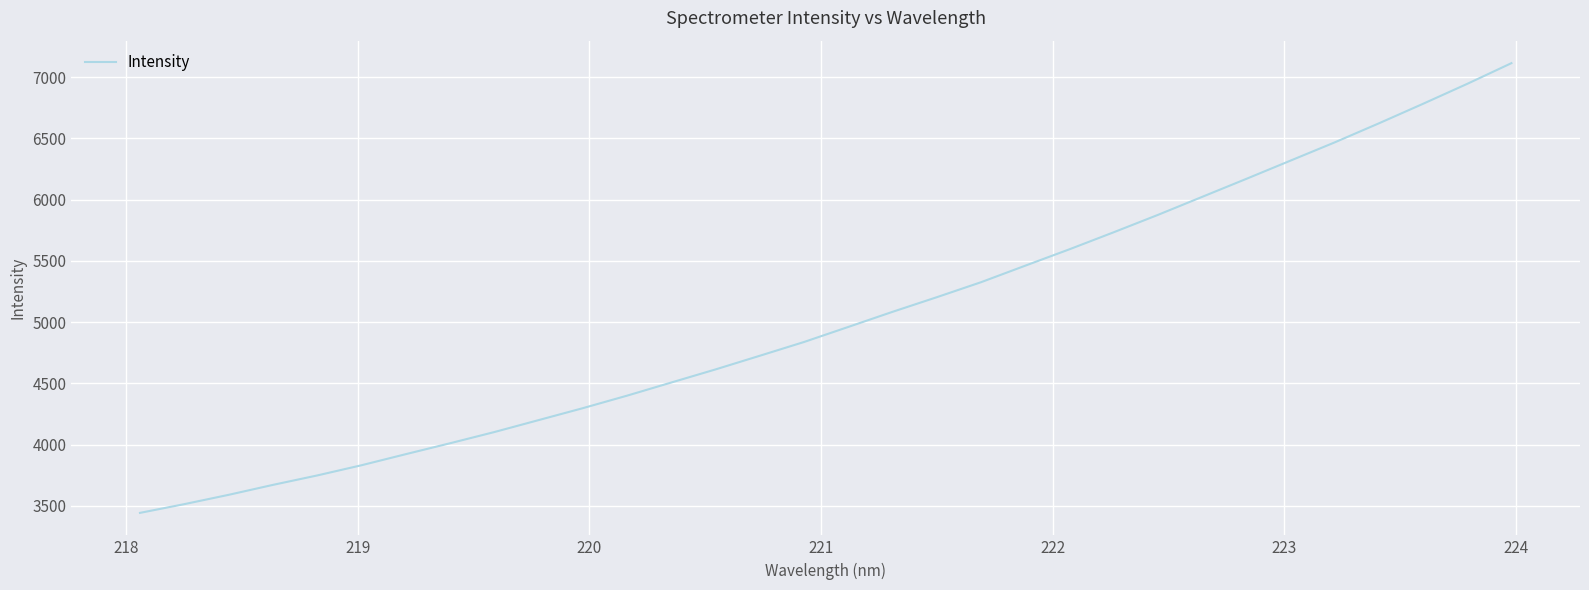

What is the greatest value displayed?

7114.8